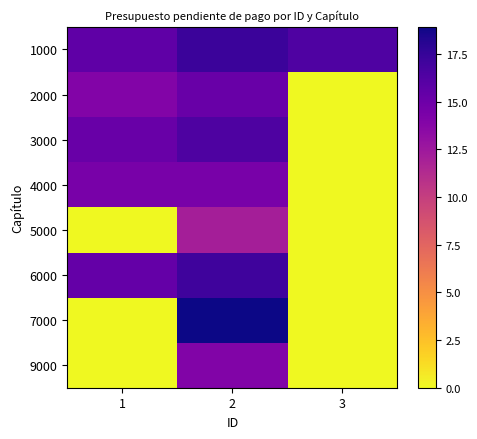

Rank the series by their maximum value, from highest to lowest.

7000, 1000, 6000, 3000, 2000, 4000, 9000, 5000